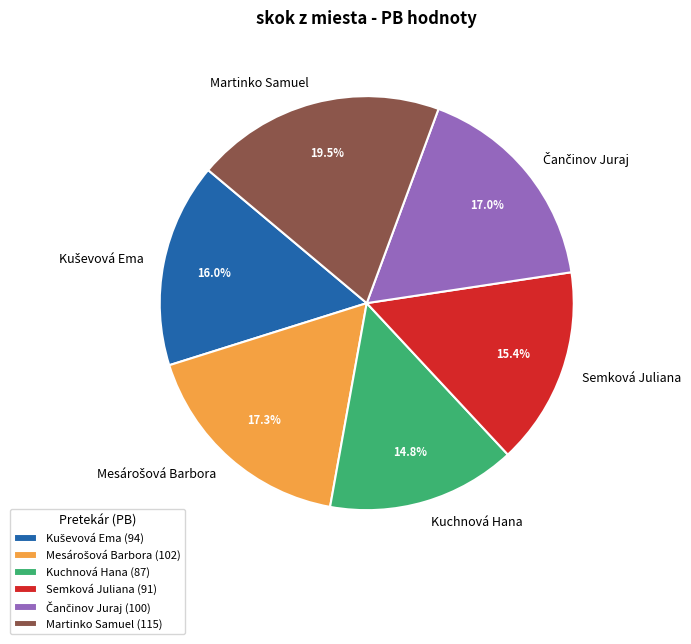

Is it true that Martinko Samuel is 11% of the pie?

False